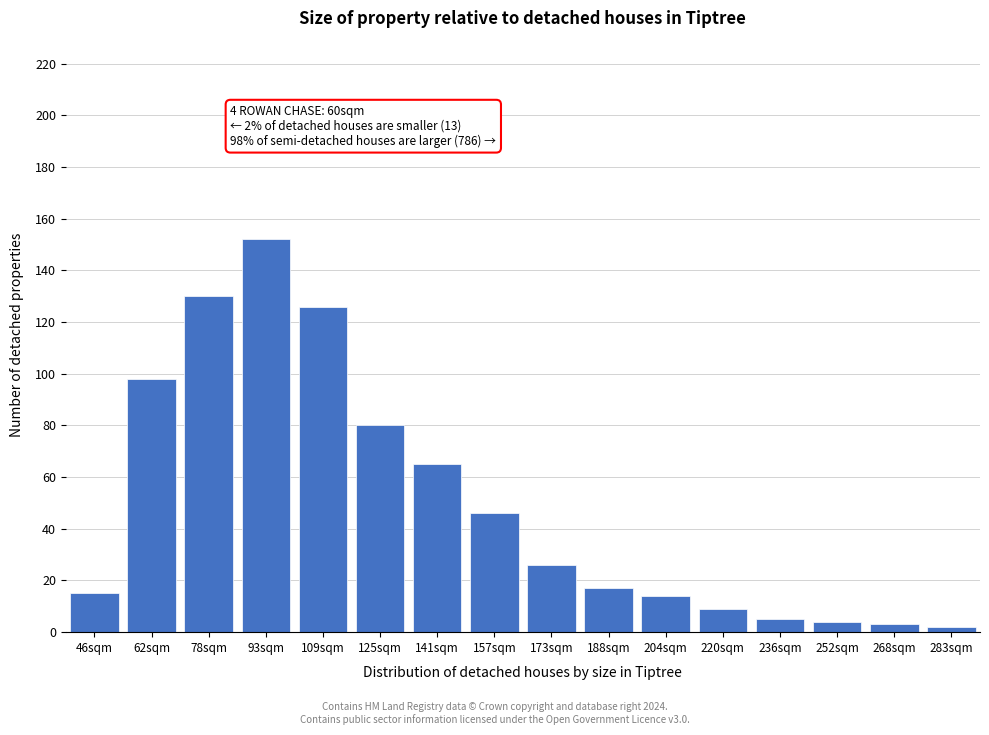

Reading left to right, what are all the values shown in this chart?

15	98	130	152	126	80	65	46	26	17	14	9	5	4	3	2